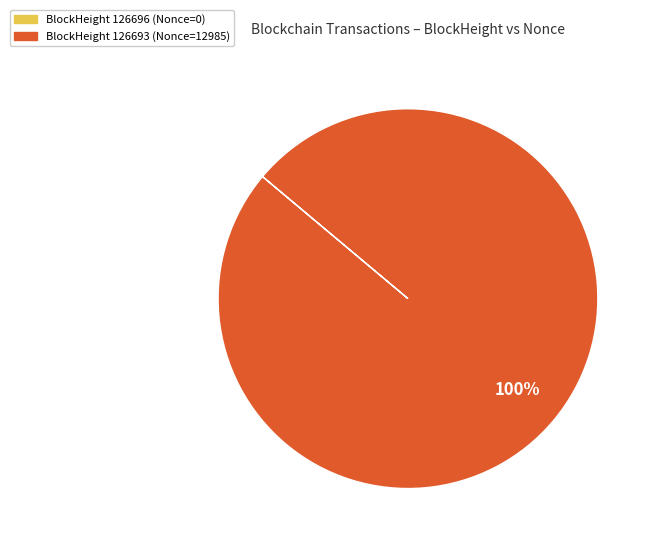

To the nearest percent, what is the difference between the largest and smallest slice percentages?

100%